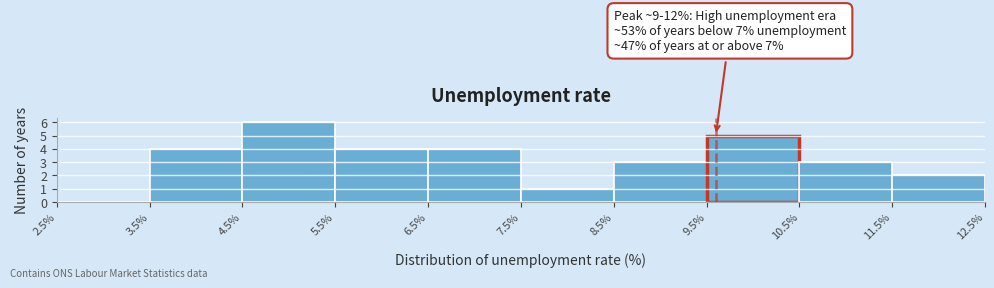

Over which range of the x-axis is the bar tallest?

4.5% to 5.5%